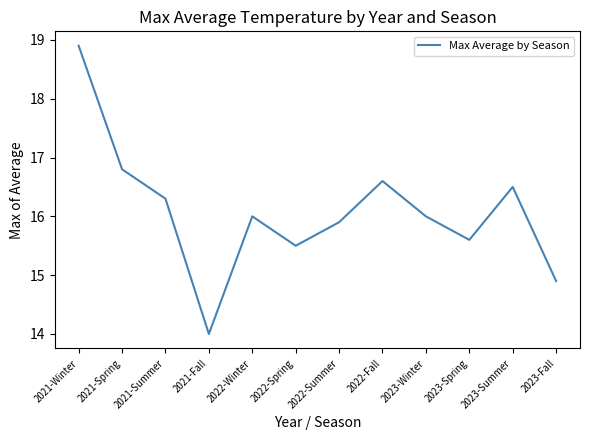

What is the ratio of the value at 2022-Spring to the value at 2023-Summer?

0.9